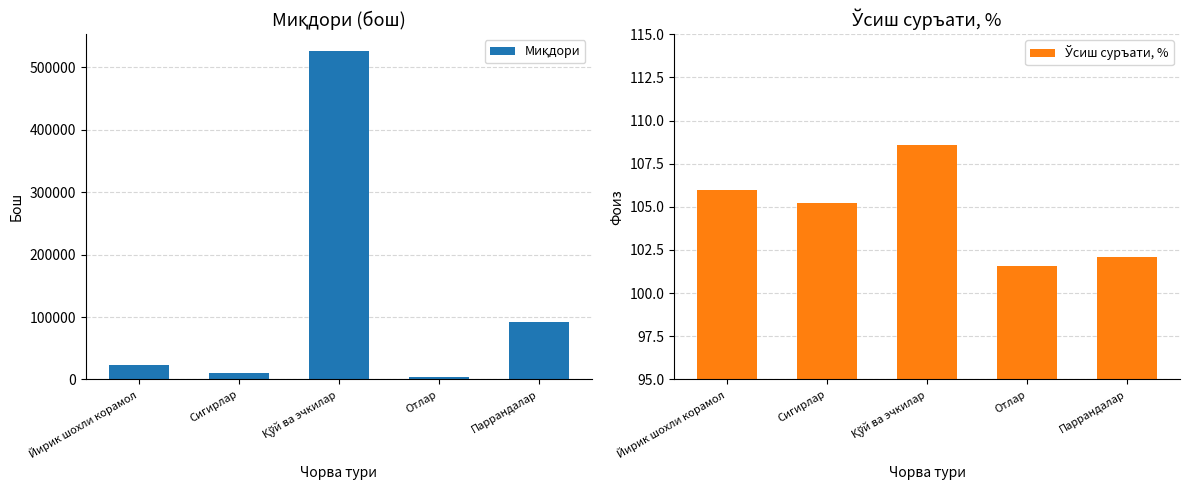

What is the sum of the Миқдори values at Паррандалар and Қўй ва эчкилар?

618180.0